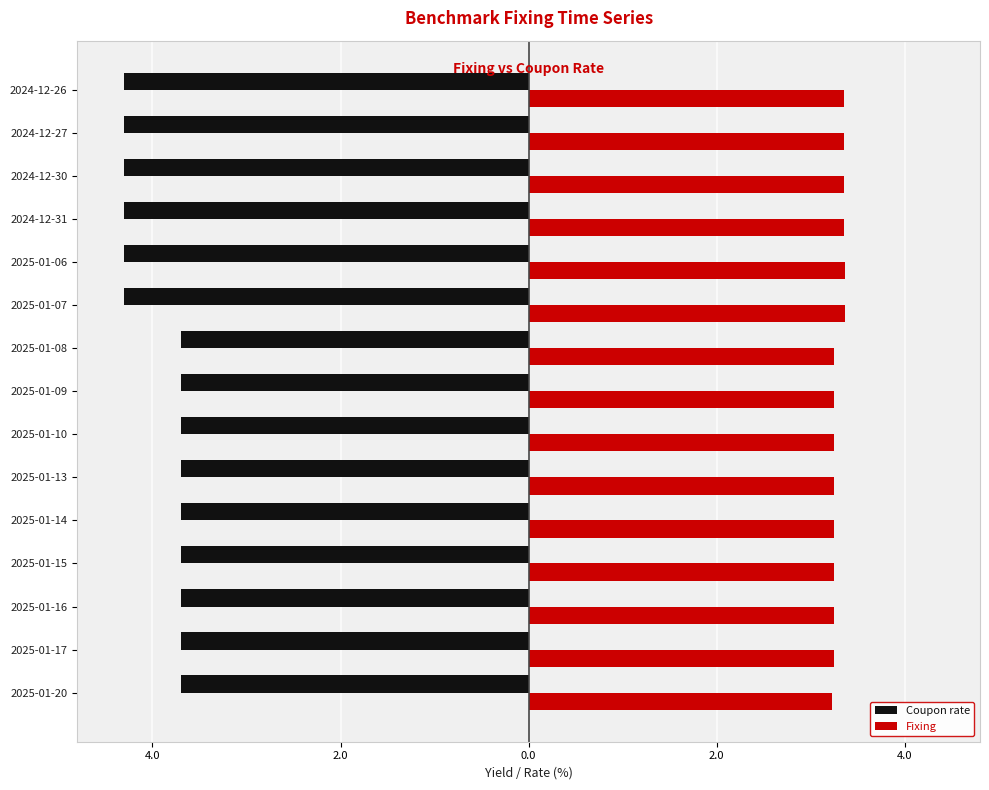

What are all the series names shown in the legend?

Coupon rate, Fixing